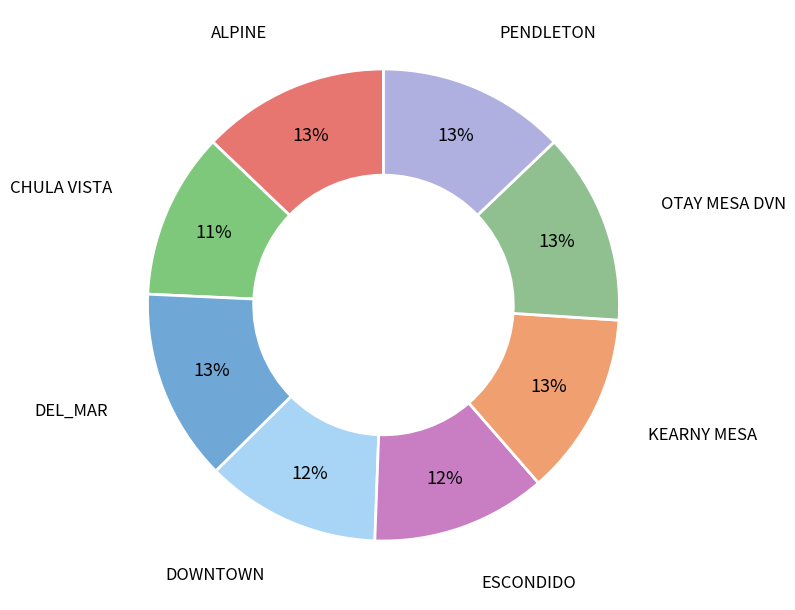

How many segments does this pie chart have?

8